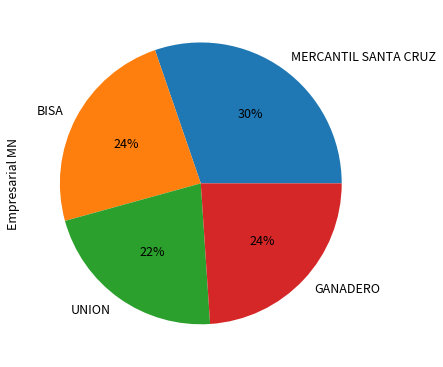

Is the sum of GANADERO and UNION greater than half?

No